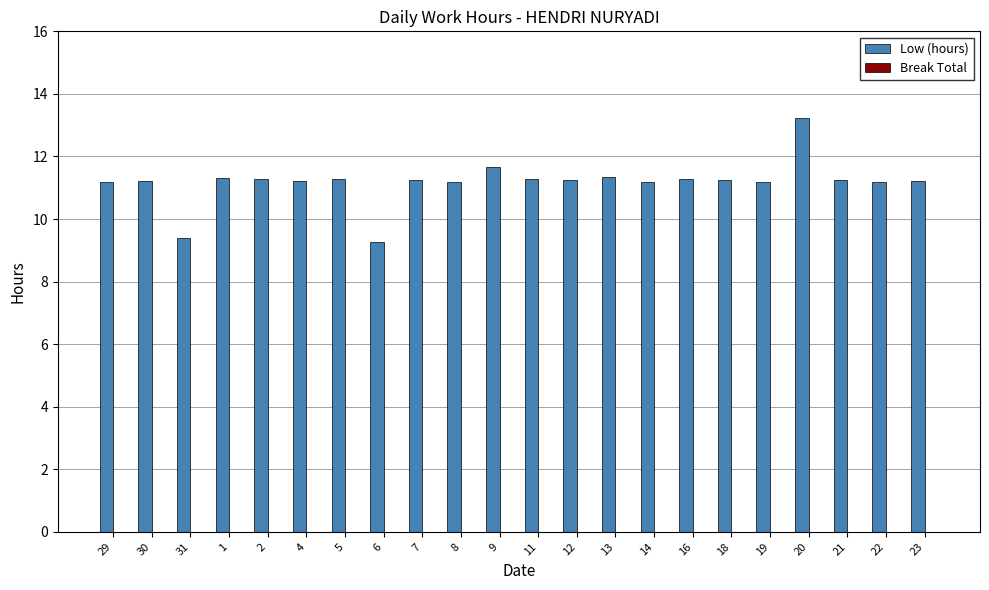

What value does the data have at 18?

11.2